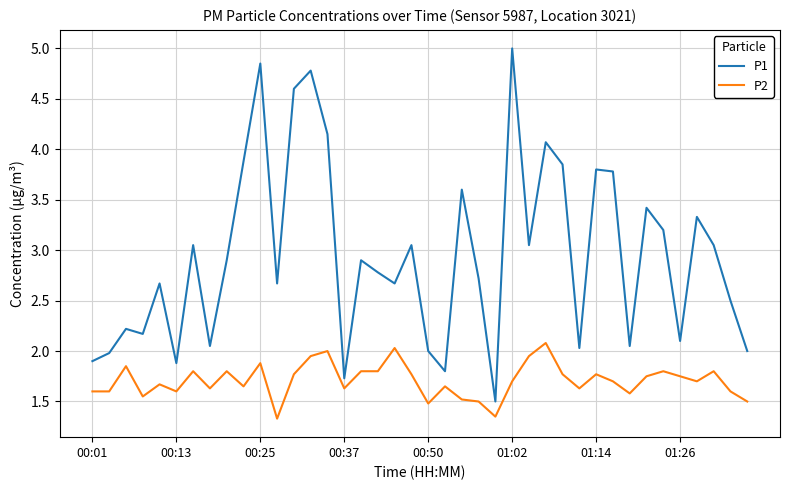

Which series has the widest spread of values?

P1